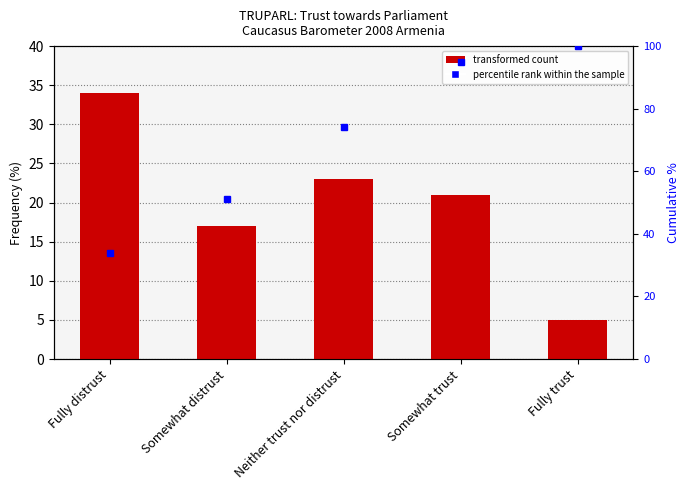

What is the difference between the highest and lowest values at Somewhat trust?

74